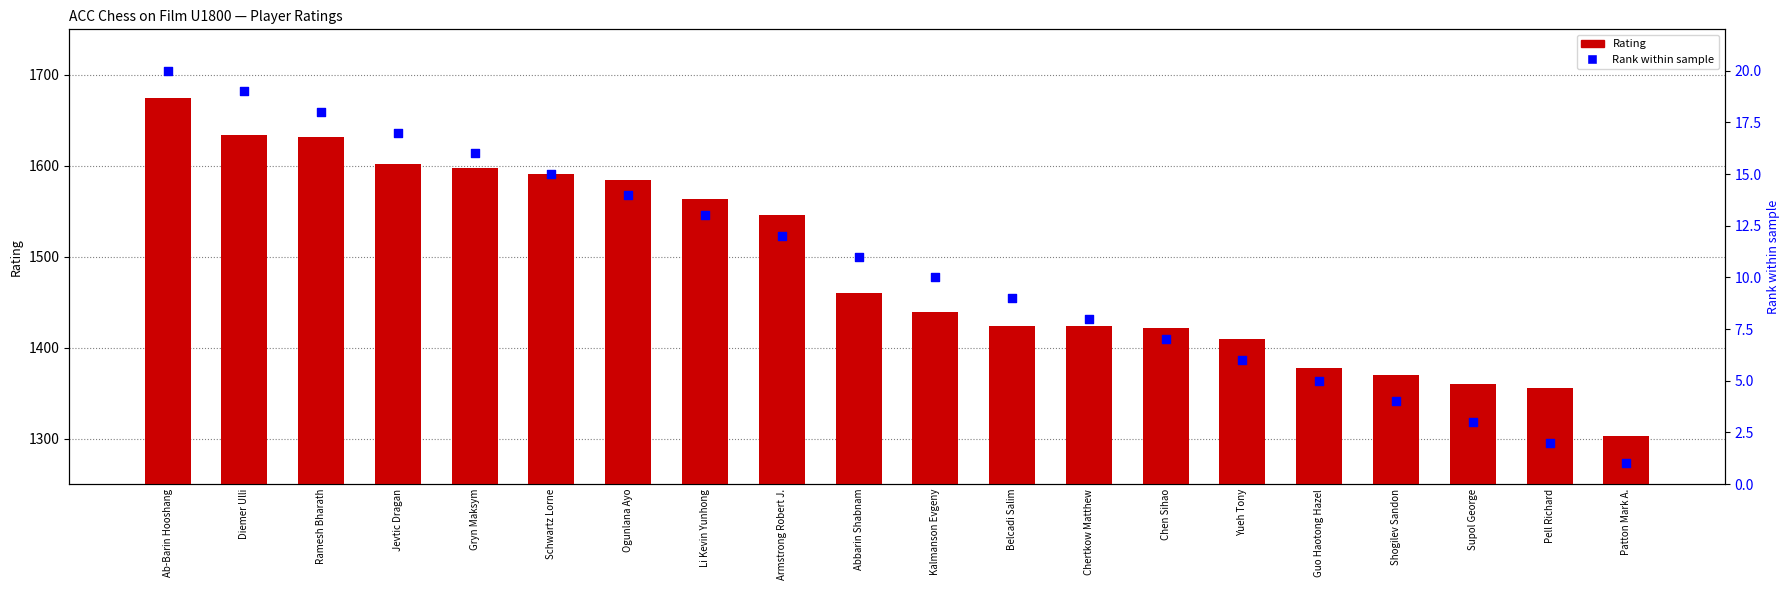

What are all the series names shown in the legend?

Rating, Rank within sample